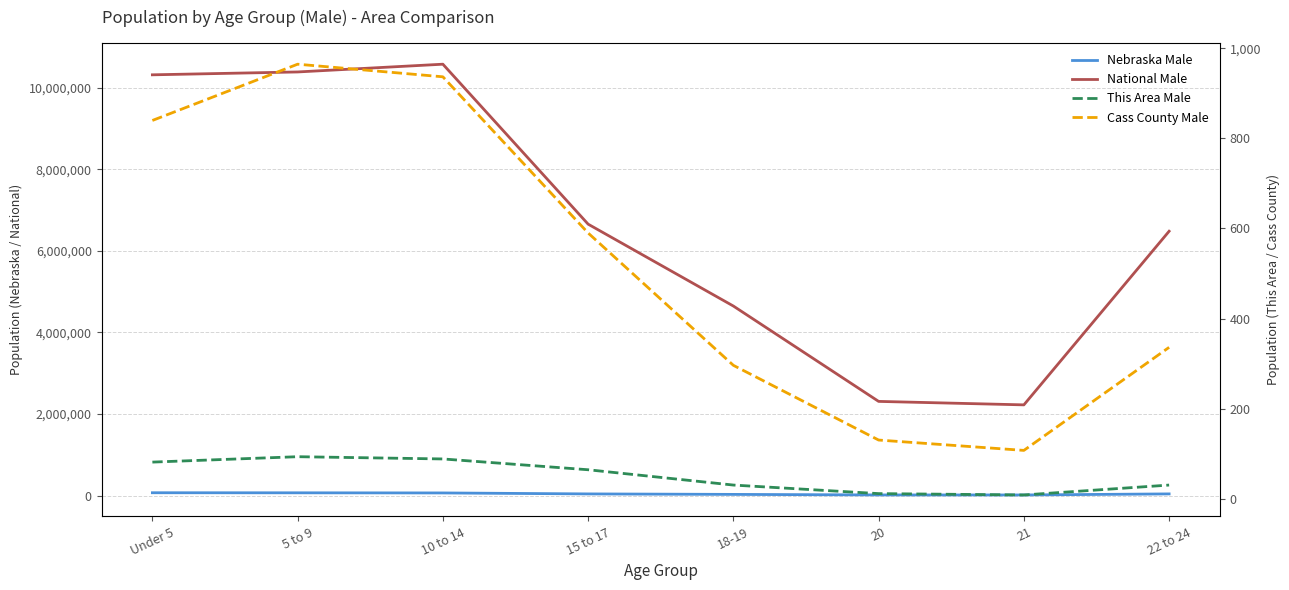

The This Area Male series shows 88 at 10 to 14. True or false?

True